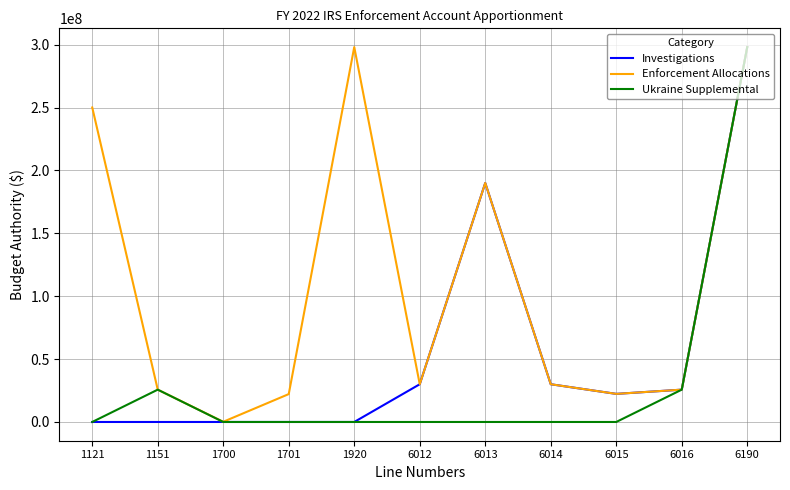

What is the sum of the Investigations values at 6190 and 6015?

320370000